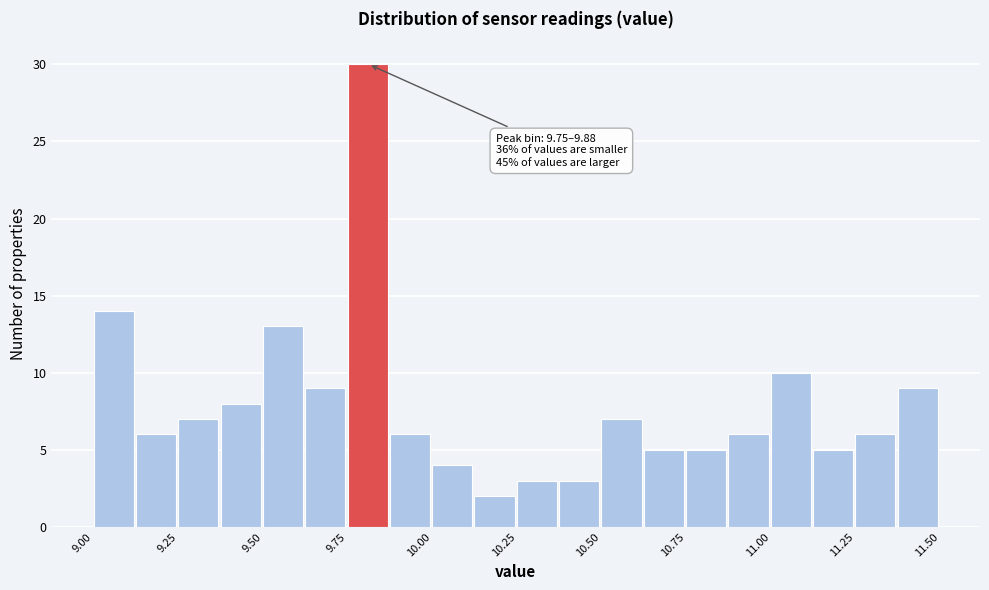

Read against the x-axis, roughly where is the centre of the tallest bar?

9.80